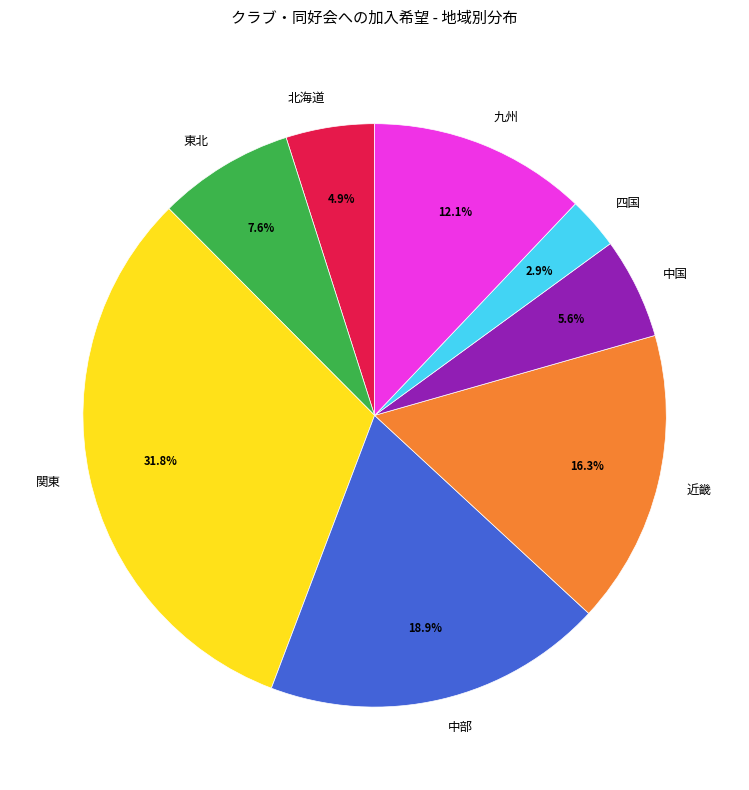

Does 中国 represent more than half of the total?

No